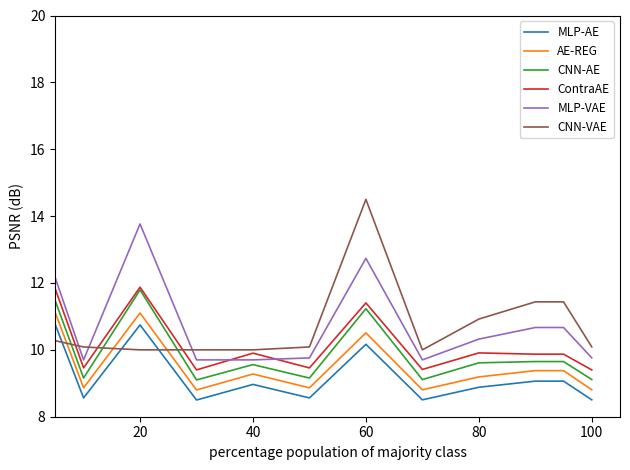

True or false: MLP-AE and CNN-AE intersect in this chart.

False